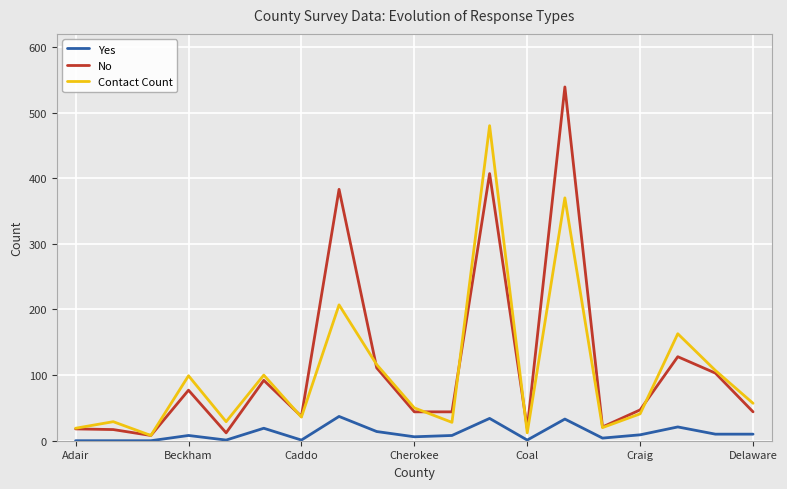

What are all the series names shown in the legend?

Yes, No, Contact Count